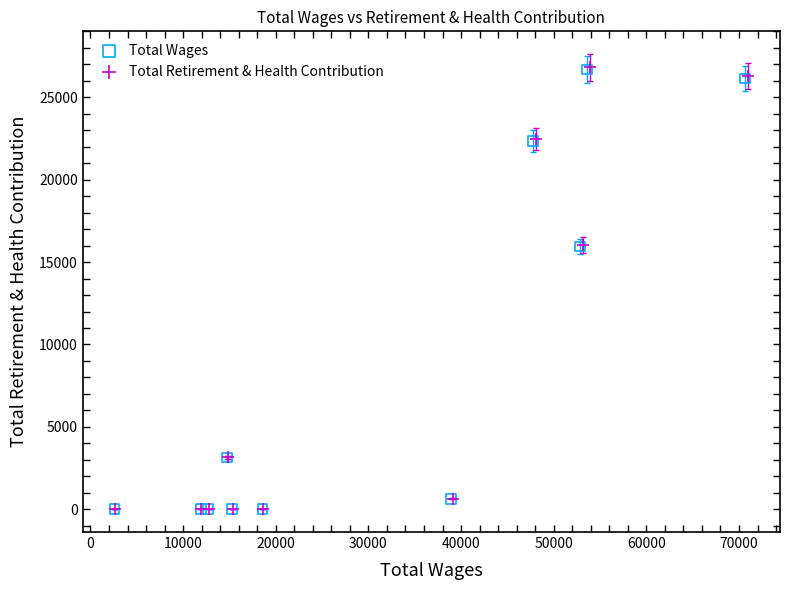

What are all the series names shown in the legend?

Total Wages, Total Retirement & Health Contribution